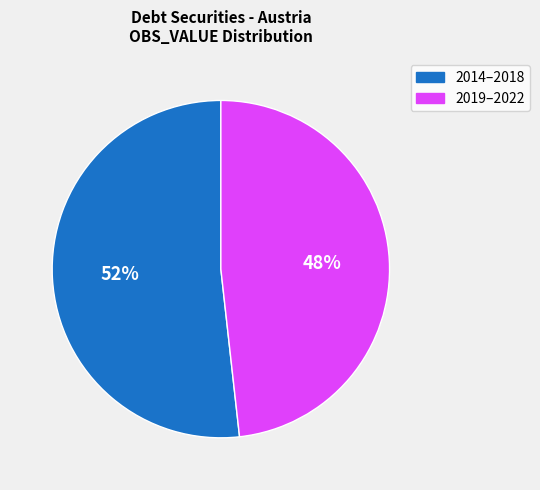

Does any single category account for the majority?

Yes